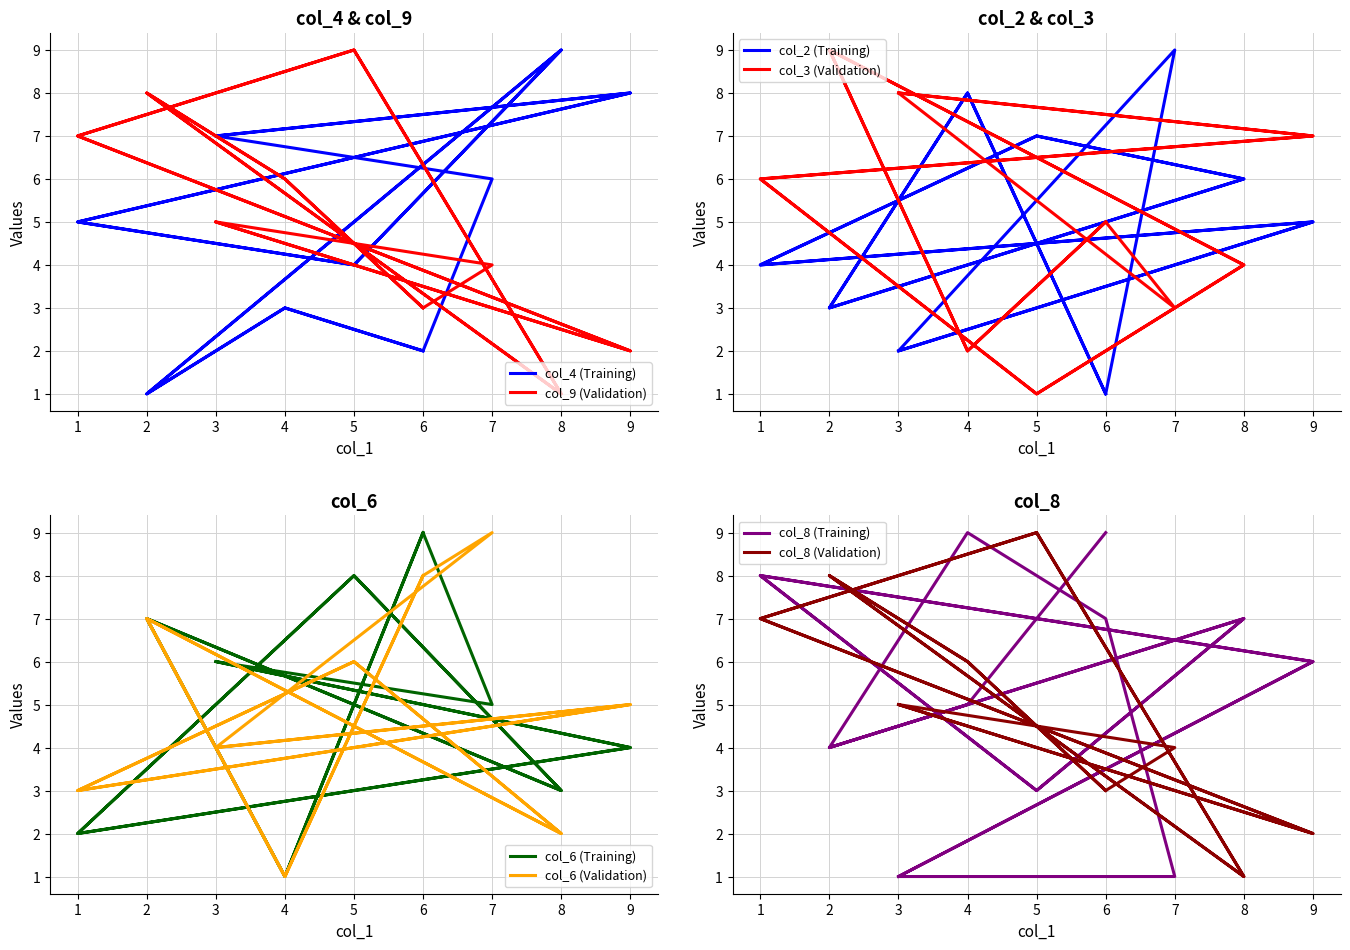

Which series has the largest range (max minus min)?

col_4